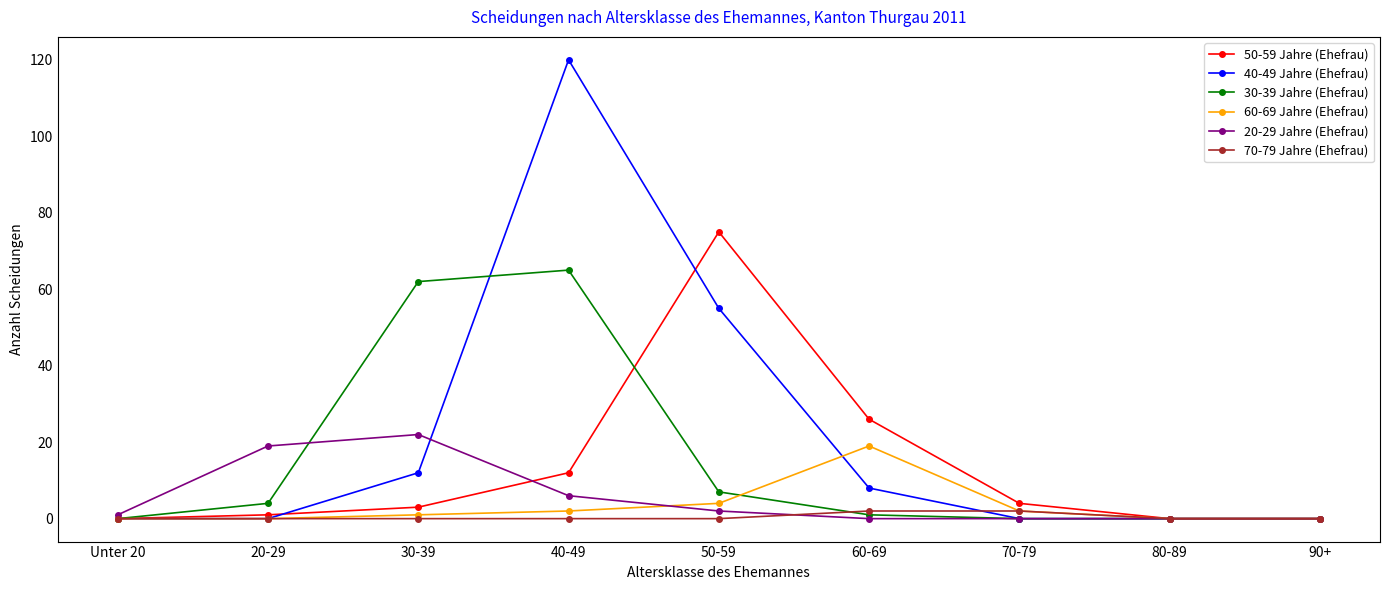

True or false: 50-59 Jahre (Ehefrau) has more than 0 interior local peaks.

True